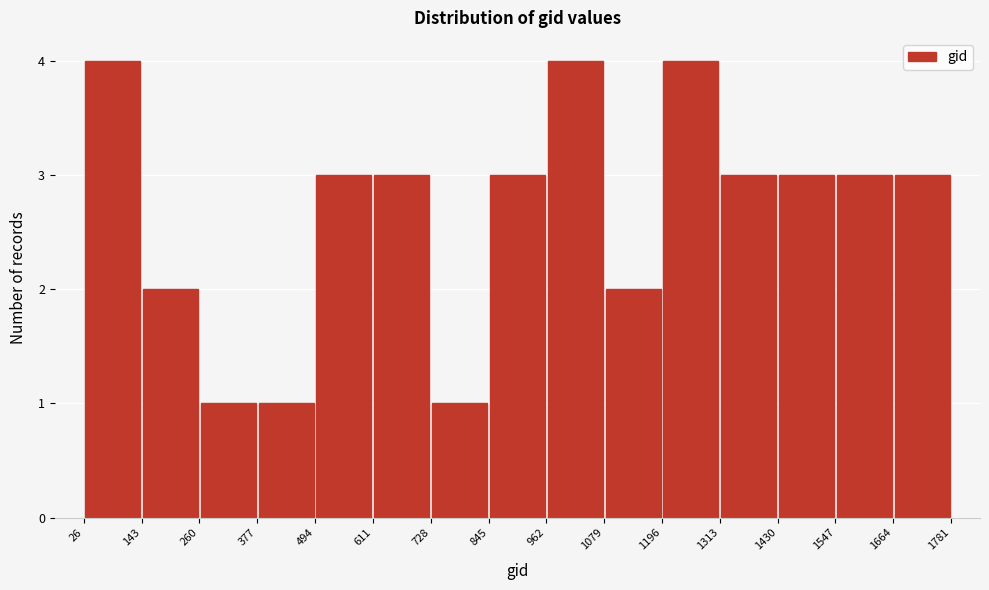

Reading left to right, list every bar in this chart as the range it spans on the x-axis followed by its height. The values are not printed on the chart, so give them approximately, as read against the axis.

26 to 143: 4
143 to 260: 2
260 to 377: 1
377 to 494: 1
494 to 611: 3
611 to 728: 3
728 to 845: 1
845 to 962: 3
962 to 1079: 4
1079 to 1196: 2
1196 to 1313: 4
1313 to 1430: 3
1430 to 1547: 3
1547 to 1664: 3
1664 to 1781: 3